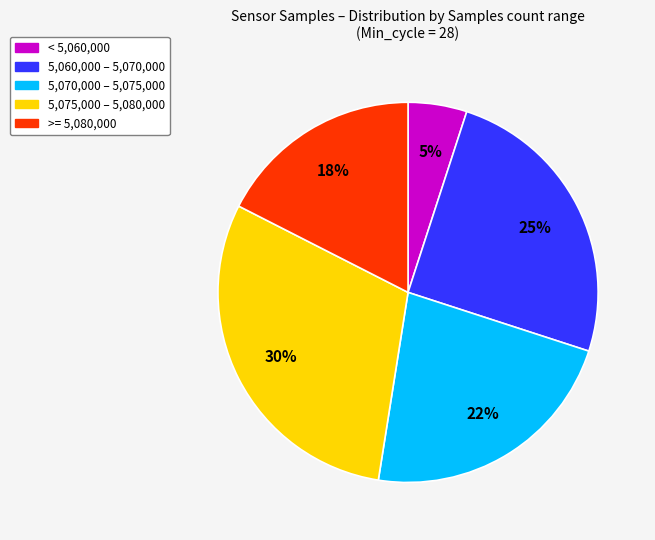

To the nearest percent, what is the difference between the largest and smallest slice percentages?

25%